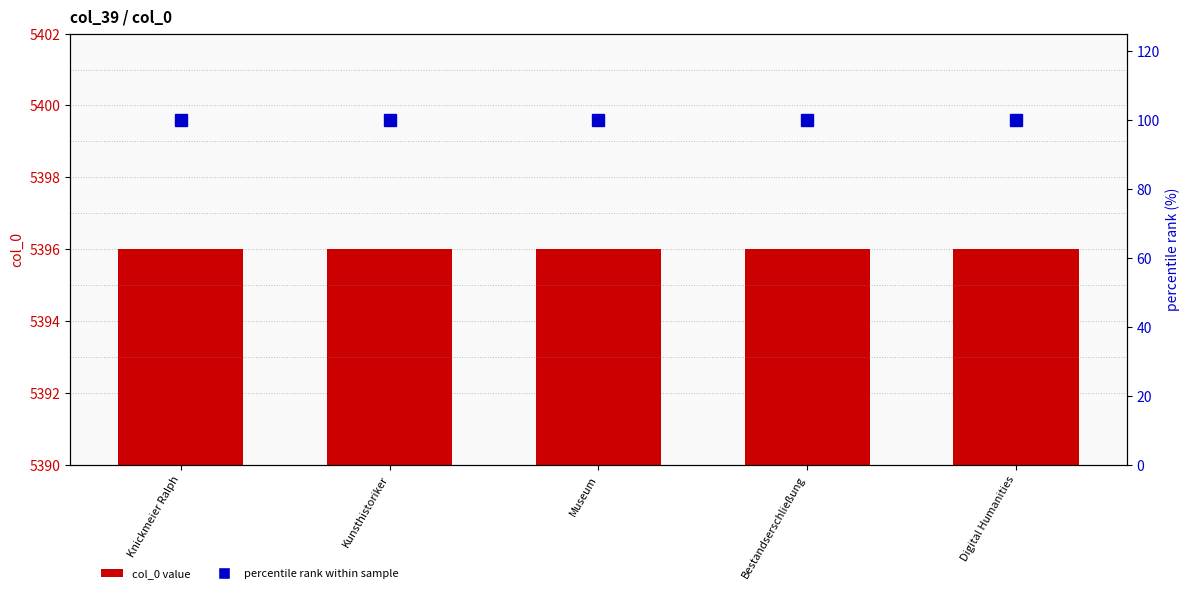

Which series changed the most between Kunsthistoriker and Museum?

col_0 value